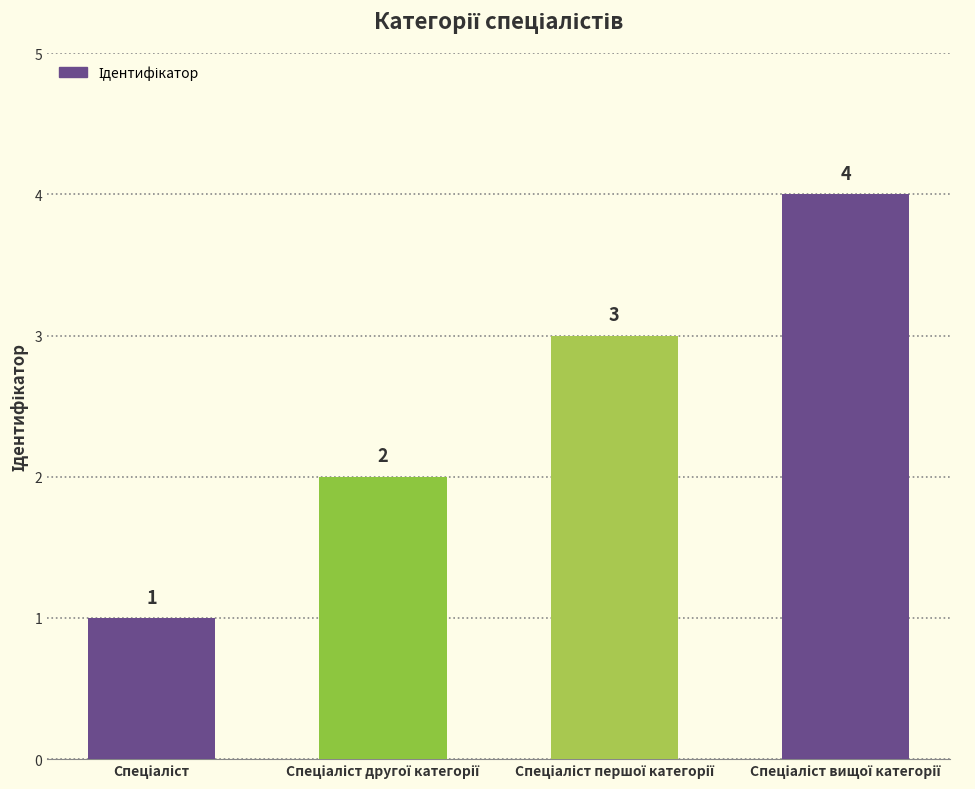

What is the value of the 1st bar from the left?

1